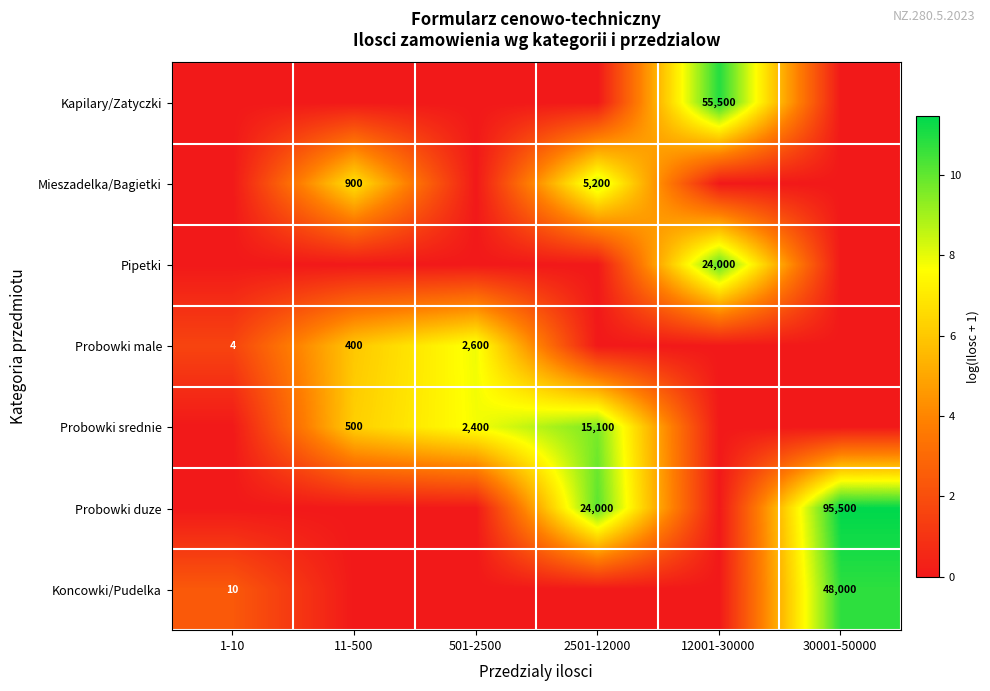

What is the difference between the highest and lowest values at 1-10?

2.4